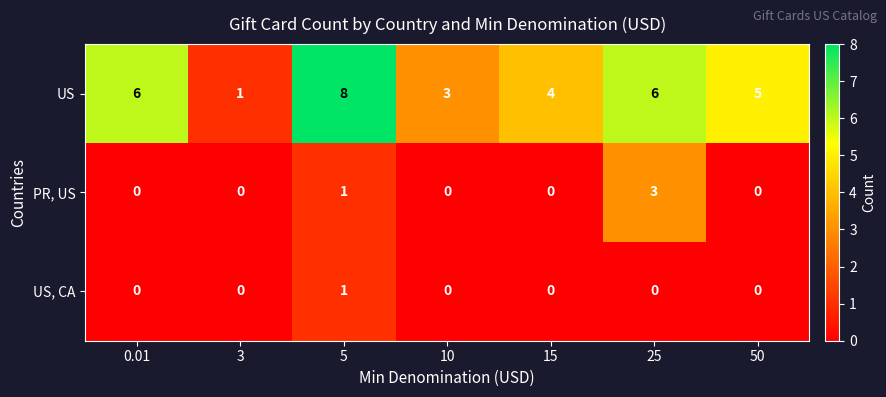

What is the difference between the maximum and minimum values in the PR, US series?

3